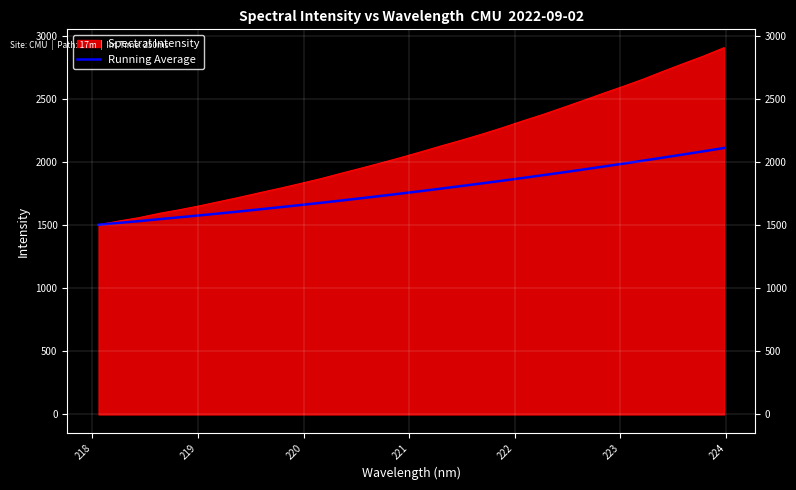

Which series has the widest spread of values?

Spectral Intensity